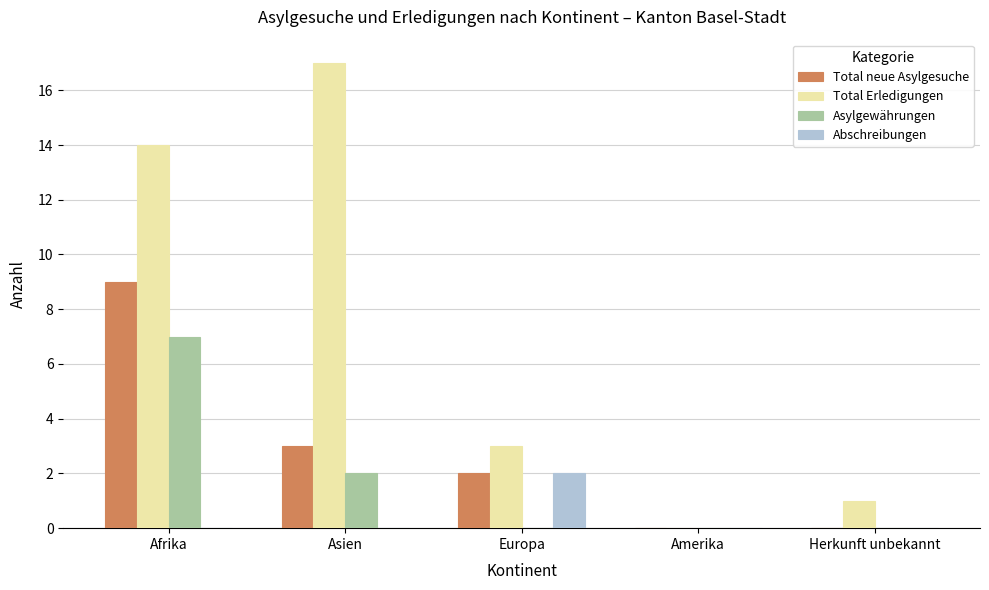

Count the number of categories in the chart.

5